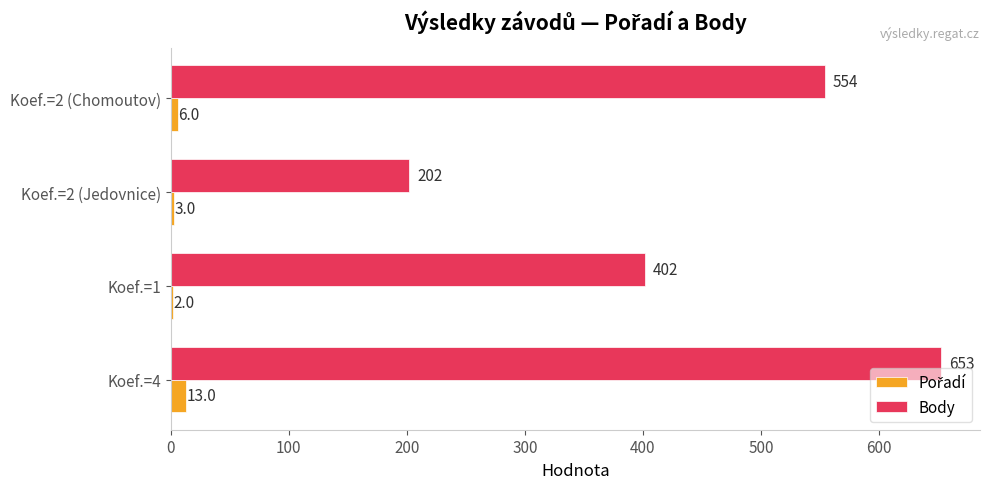

Where is Body nearest to the value 427?

Koef.=1